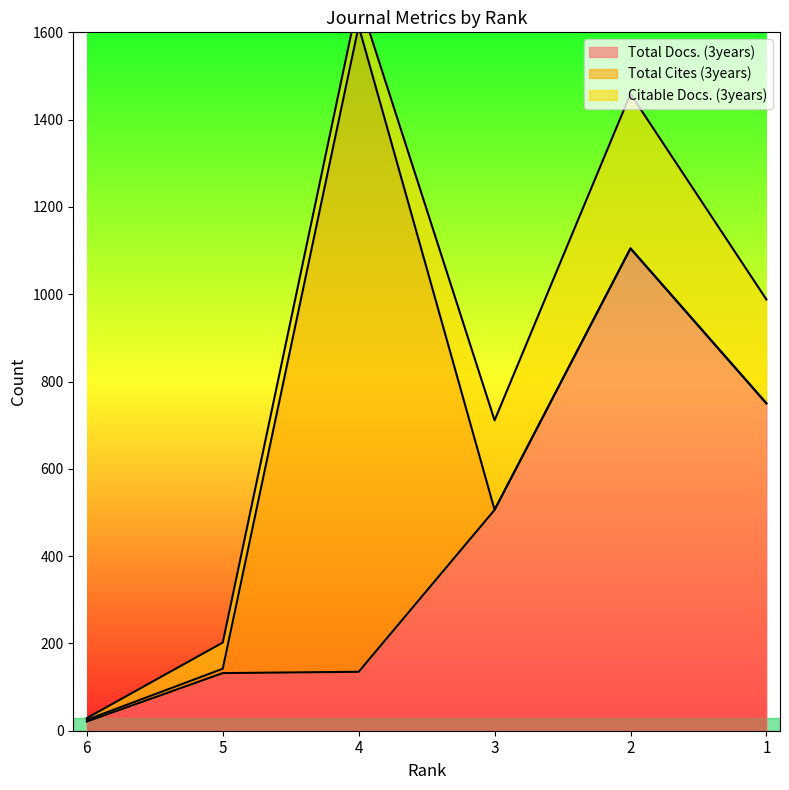

The value of Total Docs. (3years) at 5 is 132. True or false?

True